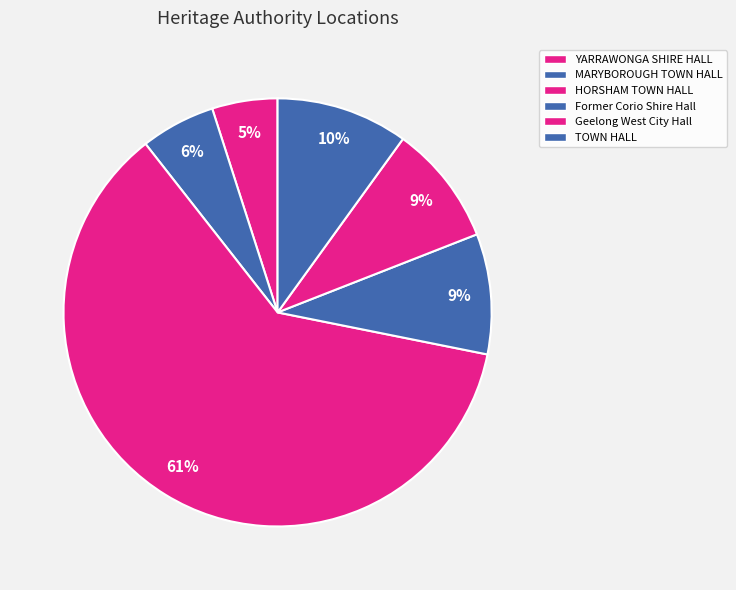

Rank the categories by value from highest to lowest.

HORSHAM TOWN HALL, TOWN HALL, Geelong West City Hall, Former Corio Shire Hall, MARYBOROUGH TOWN HALL, YARRAWONGA SHIRE HALL